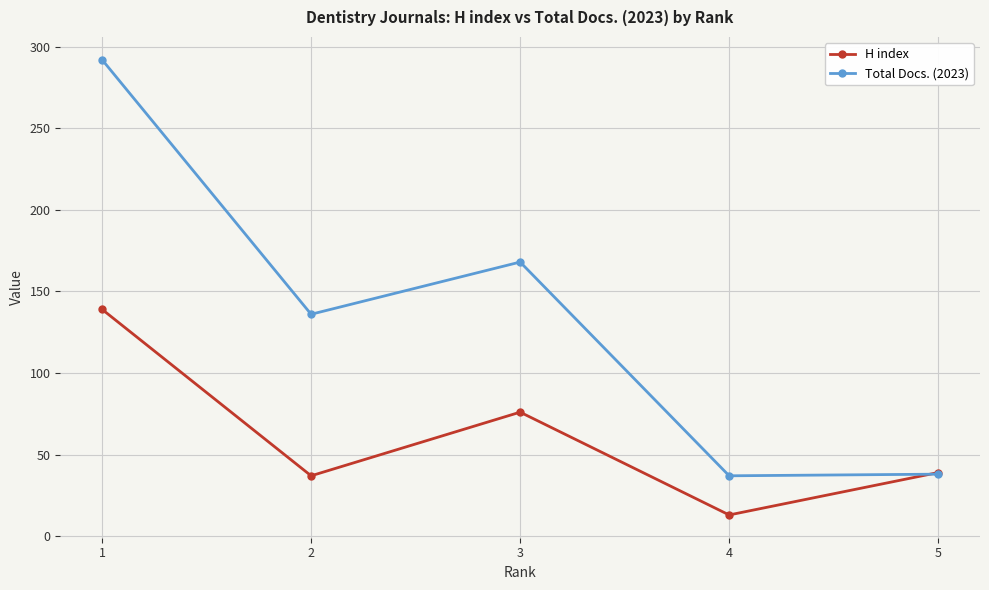

At 3, list the series in order from smallest to largest.

H index, Total Docs. (2023)